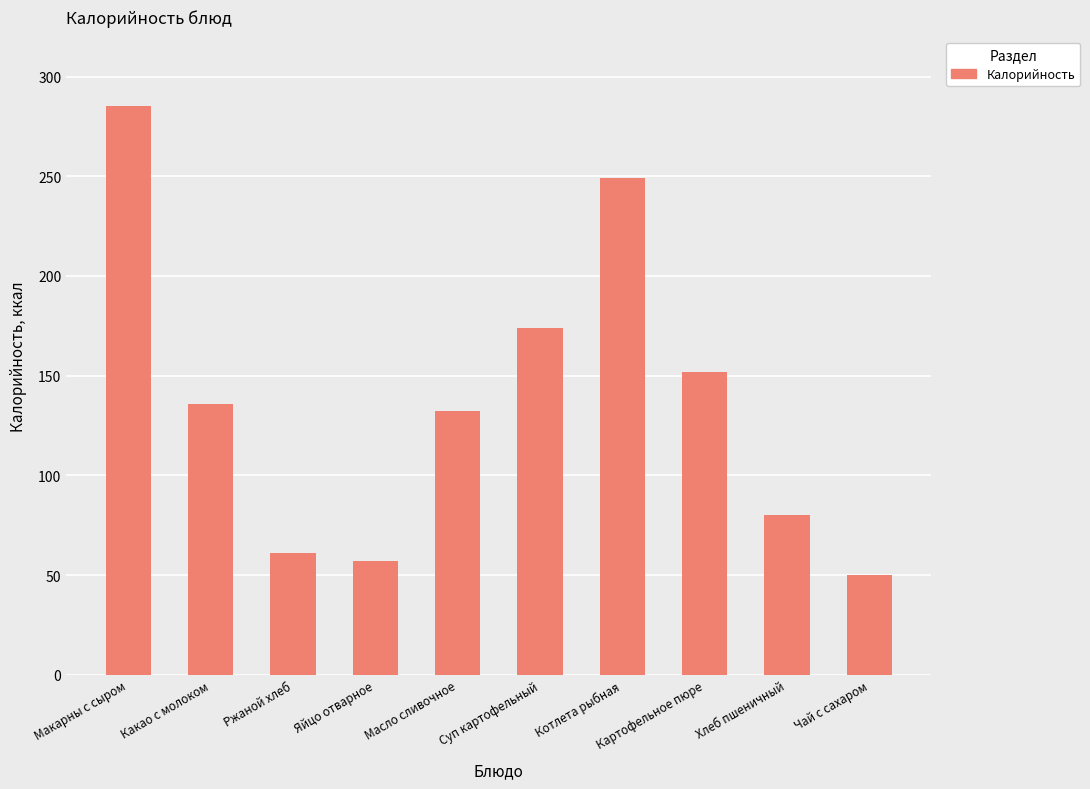

At which label does the data first exceed 136?

Макарны с сыром